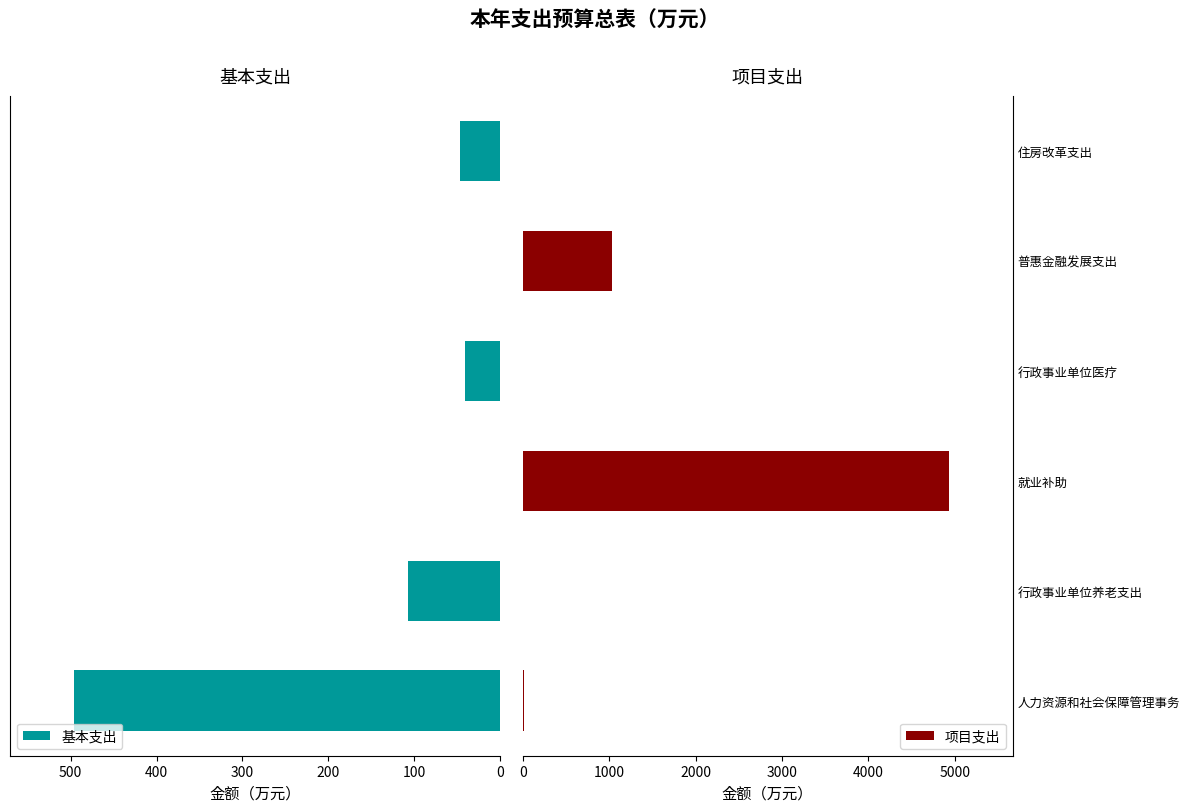

What is the maximum value for 基本支出?

496.3